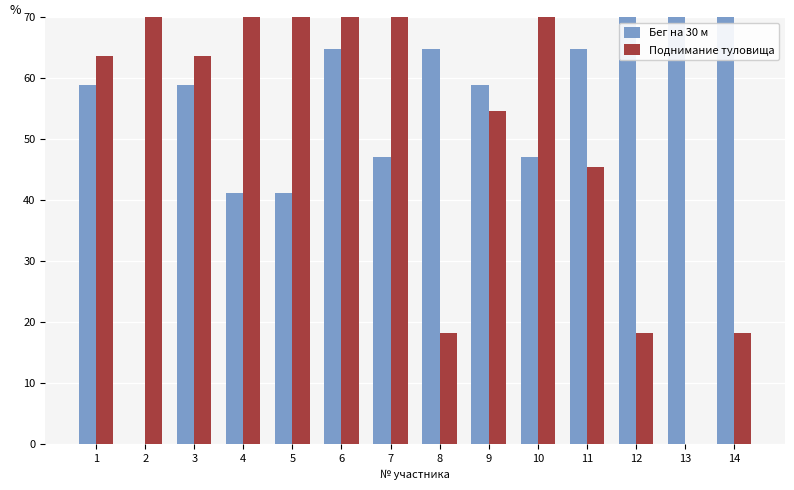

Reading left to right, extract all data points from this chart.

Бег на 30 м: 1=58.8	2=0.0	3=58.8	4=41.2	5=41.2	6=64.7	7=47.1	8=64.7	9=58.8	10=47.1	11=64.7	12=70.6	13=82.4	14=100.0
Поднимание туловища: 1=63.6	2=90.9	3=63.6	4=100.0	5=100.0	6=100.0	7=81.8	8=18.2	9=54.5	10=100.0	11=45.5	12=18.2	13=0.0	14=18.2